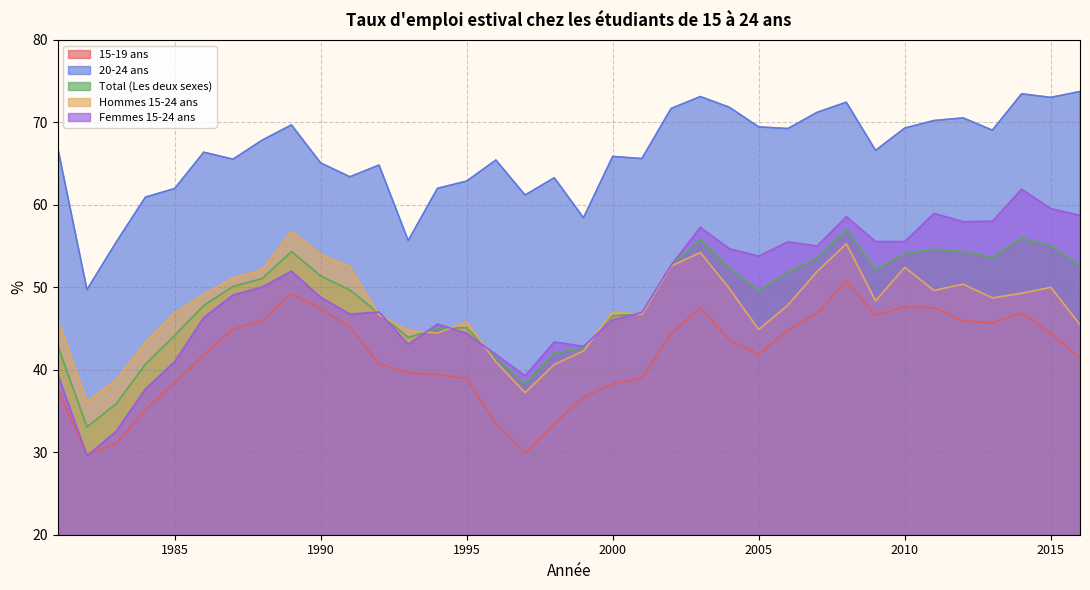

What is the difference between the highest and lowest values at 1993?

16.0